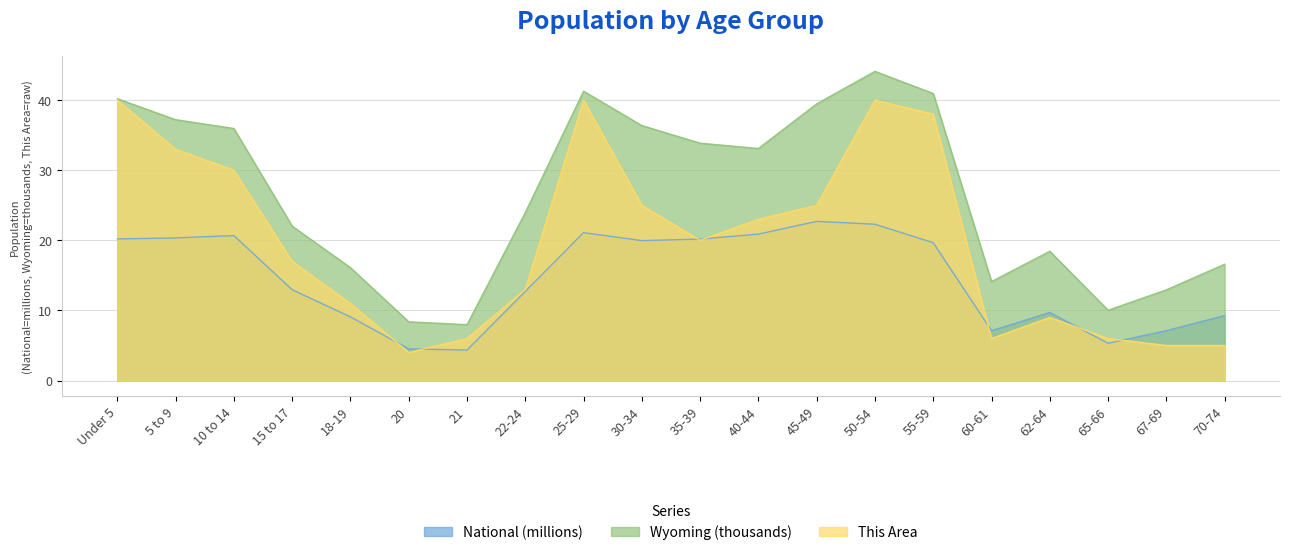

Where does the Wyoming series first go above 33?

Under 5